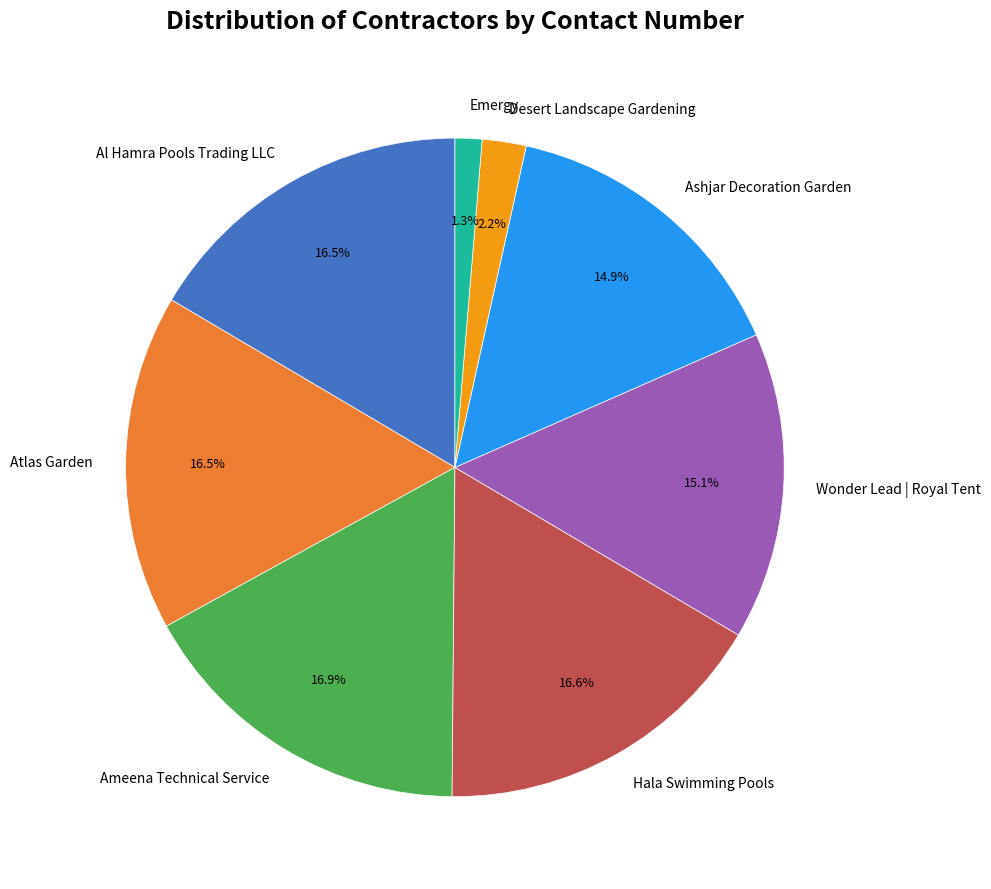

Do Hala Swimming Pools and Atlas Garden together represent more than half of the pie?

No